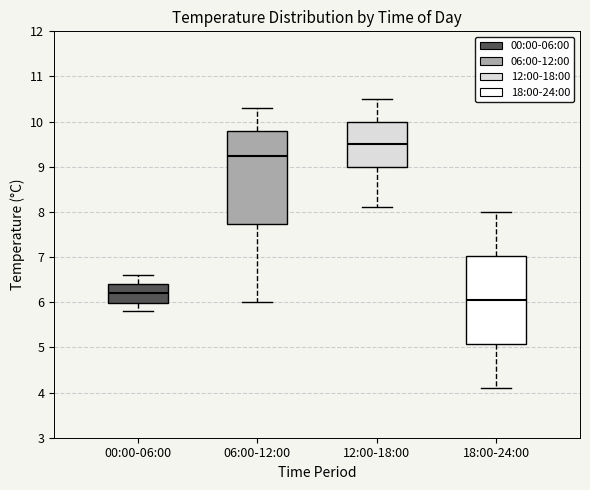

Where does the median line of the box for 00:00-06:00 sit on the y-axis? The values are not printed on the chart, so give them approximately, as read against the axis.

6.2